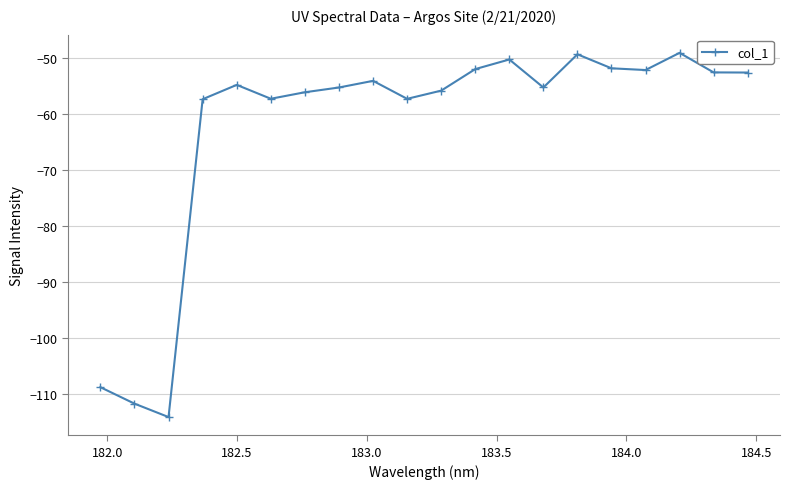

What is the greatest value displayed?

-49.0